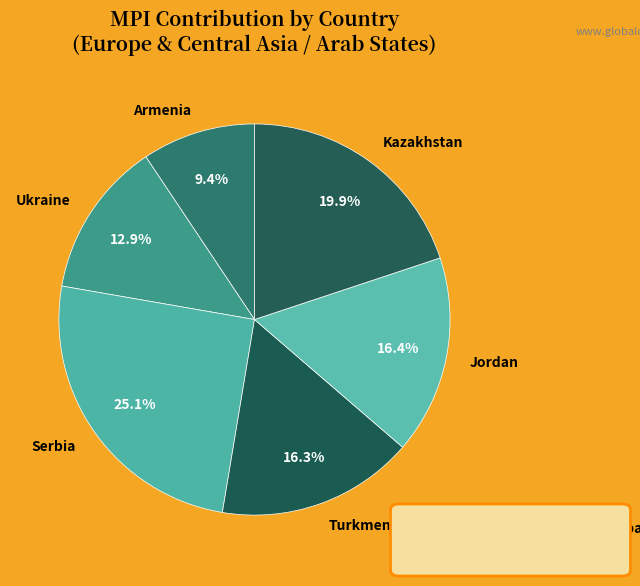

Does Kazakhstan represent more than half of the total?

No